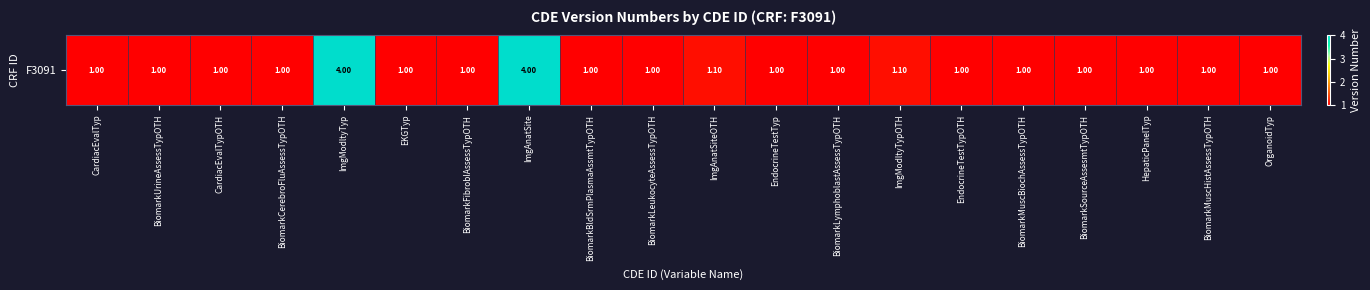

Reading left to right, transcribe all the data shown in this chart.

1.0	1.0	1.0	1.0	4.0	1.0	1.0	4.0	1.0	1.0	1.1	1.0	1.0	1.1	1.0	1.0	1.0	1.0	1.0	1.0